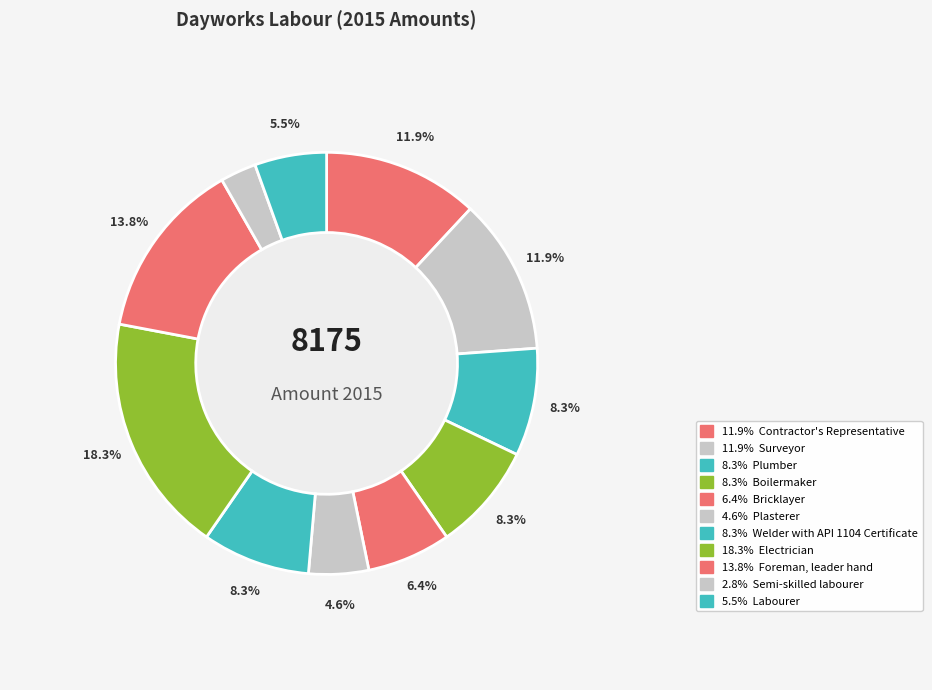

How many segments does this pie chart have?

11